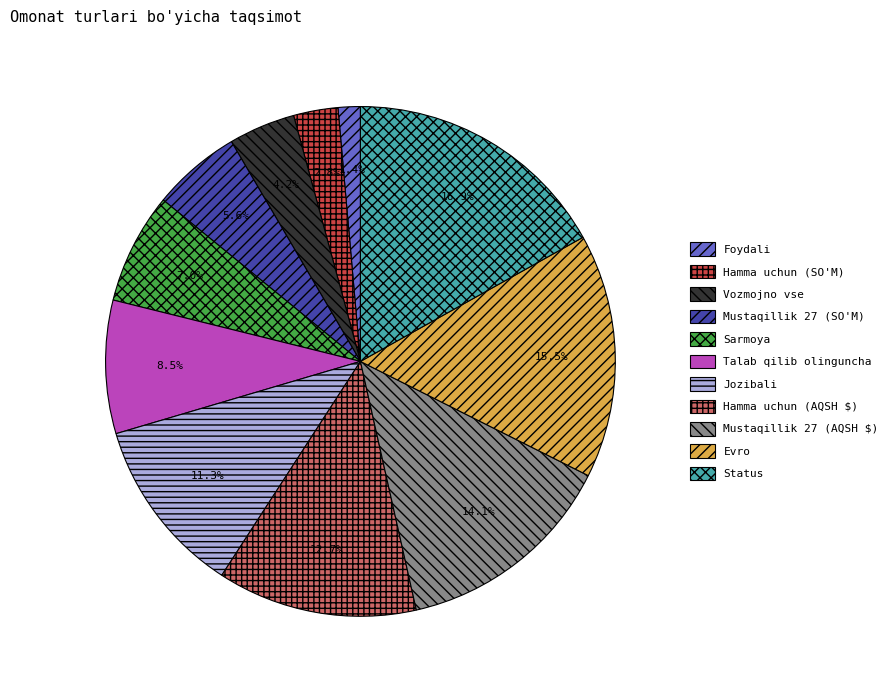

Which slice is the largest?

Status